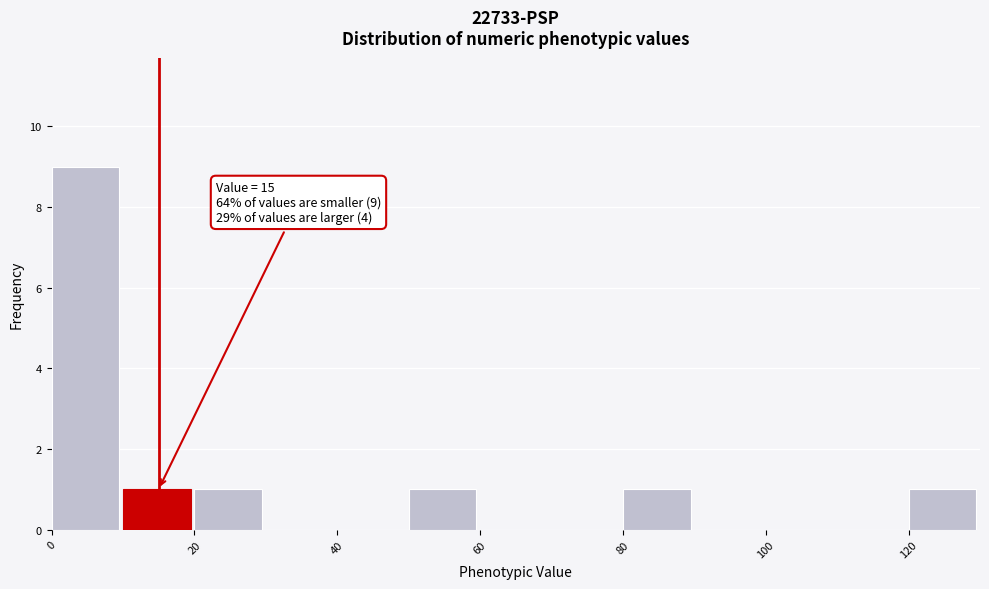

Which range on the x-axis has the tallest bar?

0 to 10